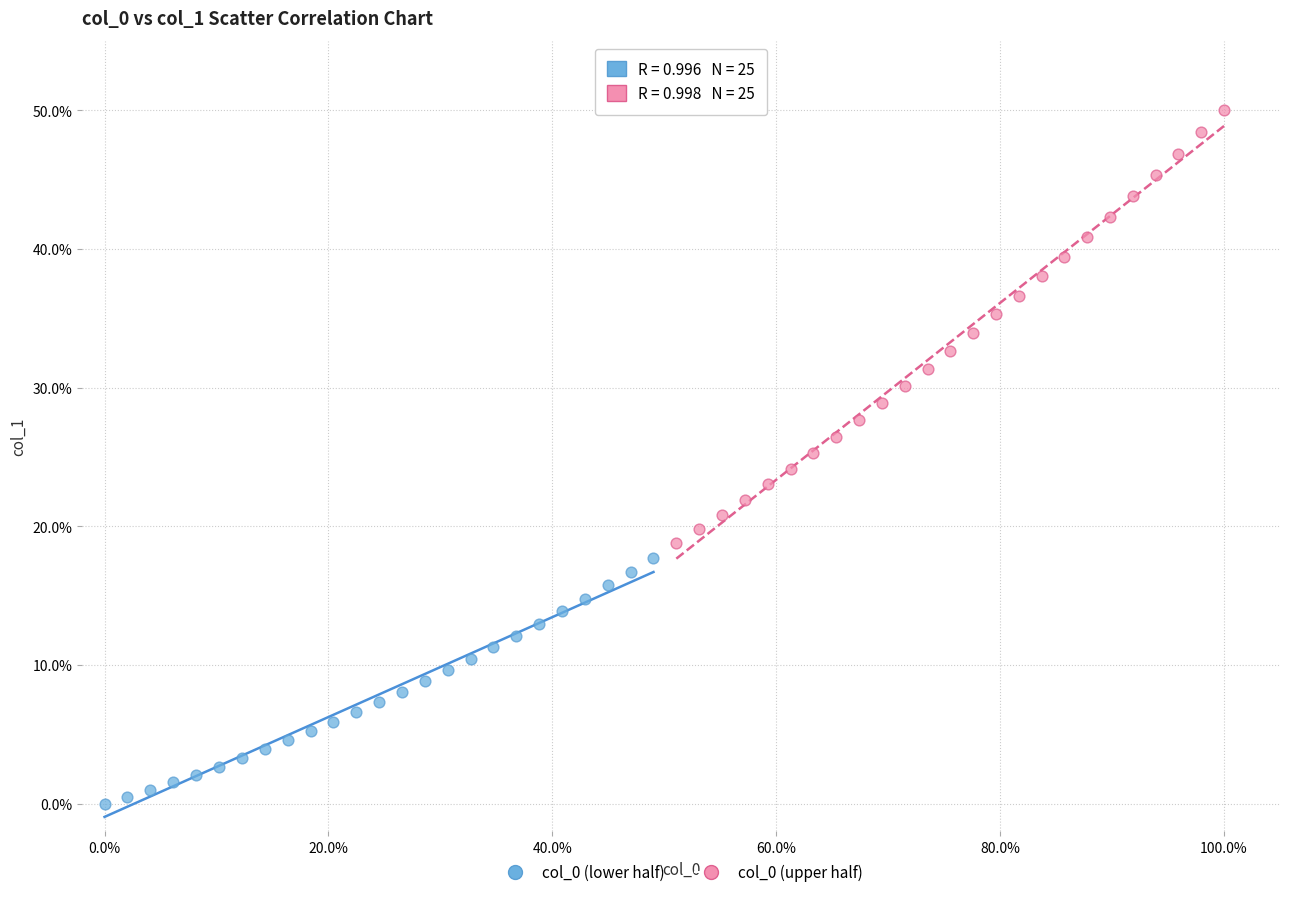

Which series reaches the minimum Y coordinate?

col_0 (lower half)